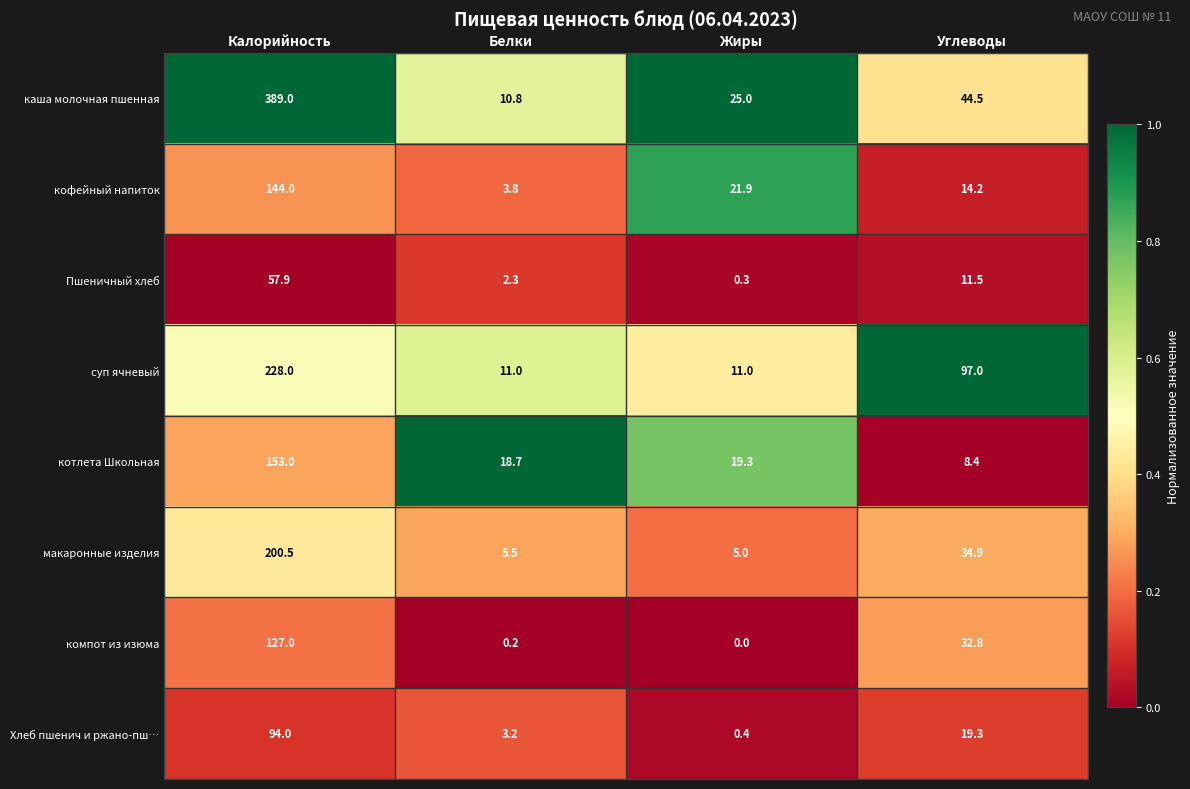

What is the total value across all series at Углеводы?

262.6